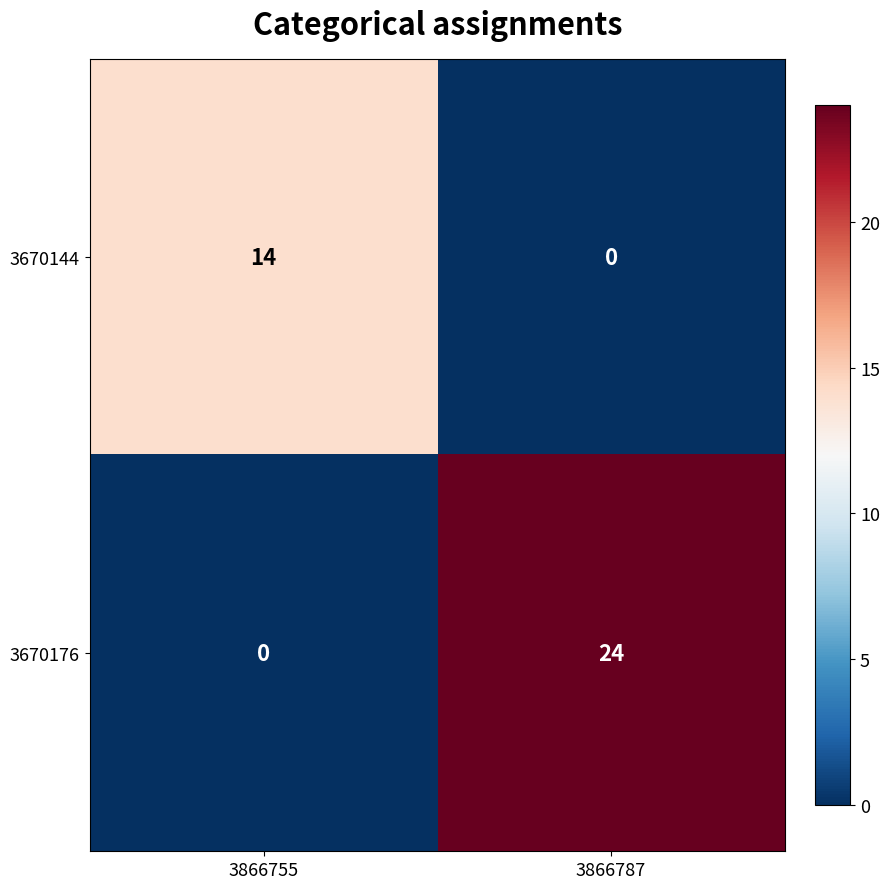

Which series has the largest range (max minus min)?

3670176